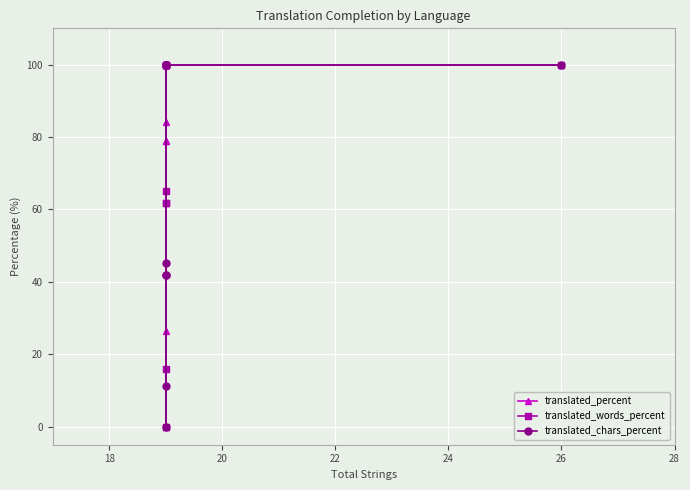

The value of translated_chars_percent at 22 is 66.8. True or false?

False